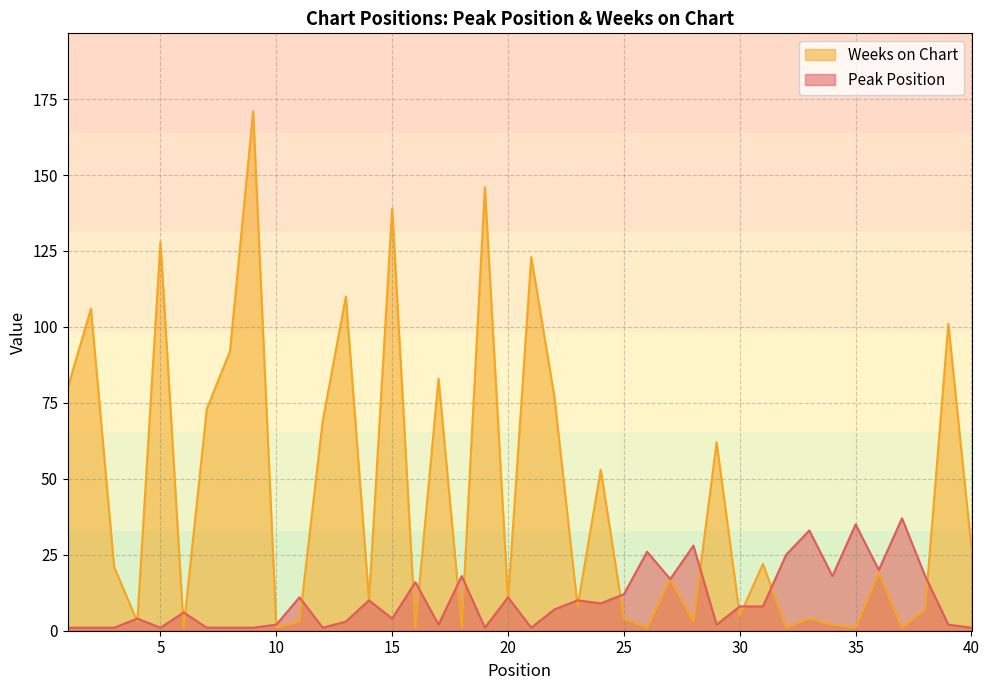

Between 2 and 26, which is larger?

26